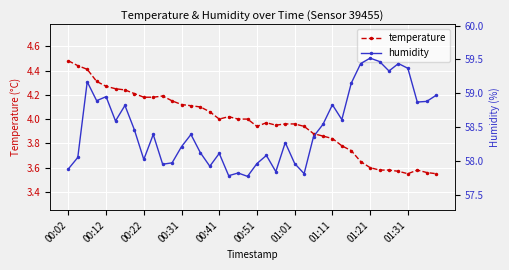

Reading left to right, list all the values displayed in this chart.

temperature: 4.5	4.4	4.4	4.3	4.3	4.2	4.2	4.2	4.2	4.2	4.2	4.2	4.1	4.1	4.1	4.1	4.0	4.0	4.0	4.0	3.9	4.0	4.0	4.0	4.0	3.9	3.9	3.9	3.8	3.8	3.7	3.6	3.6	3.6	3.6	3.6	3.5	3.6	3.6	3.5
humidity: 57.9	58.0	59.2	58.9	59.0	58.6	58.8	58.5	58.0	58.4	58.0	58.0	58.2	58.4	58.1	57.9	58.1	57.8	57.8	57.8	58.0	58.1	57.8	58.3	58.0	57.8	58.4	58.5	58.8	58.6	59.1	59.4	59.5	59.5	59.3	59.4	59.4	58.9	58.9	59.0